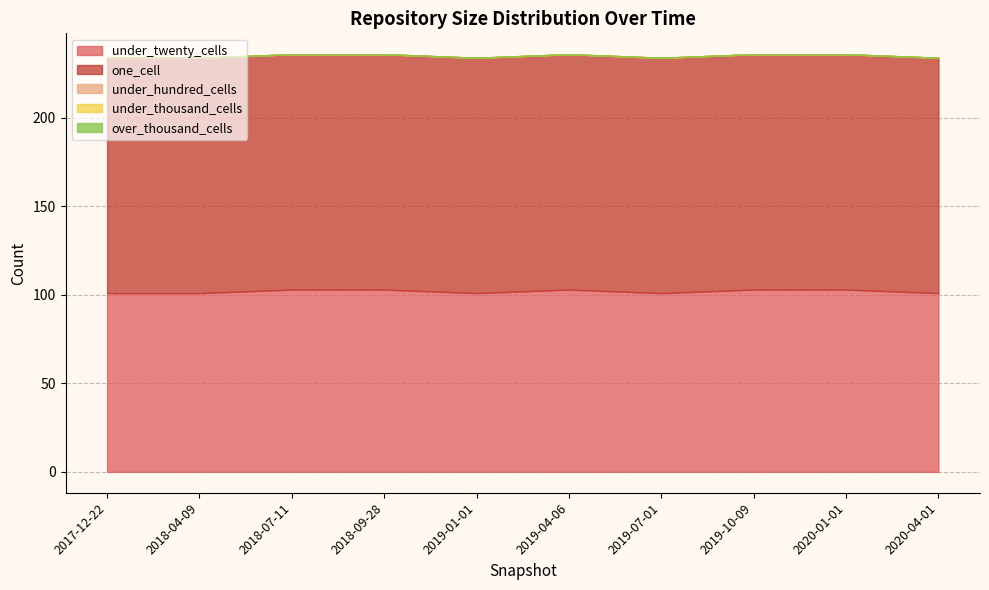

At which label is under_thousand_cells closest to 0?

2017-12-22